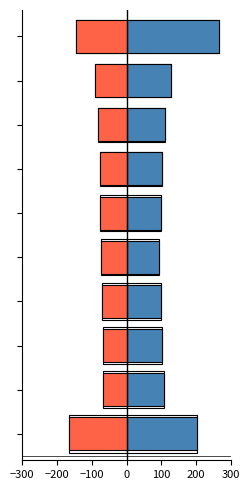

What is the value of the Jan-Mar avg bar at the 10th from the left?

264.7